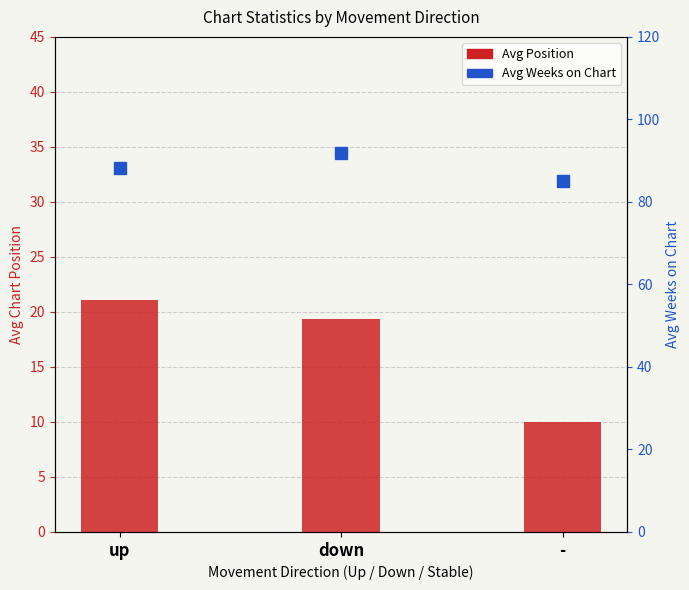

Rank the categories by Avg Weeks on Chart value from lowest to highest.

-, up, down